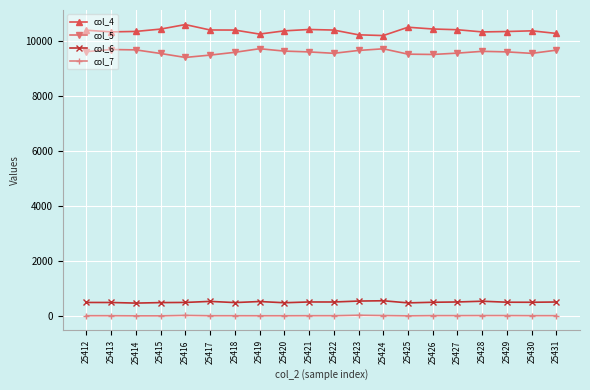

What is the total value across all series at 25430?

20446